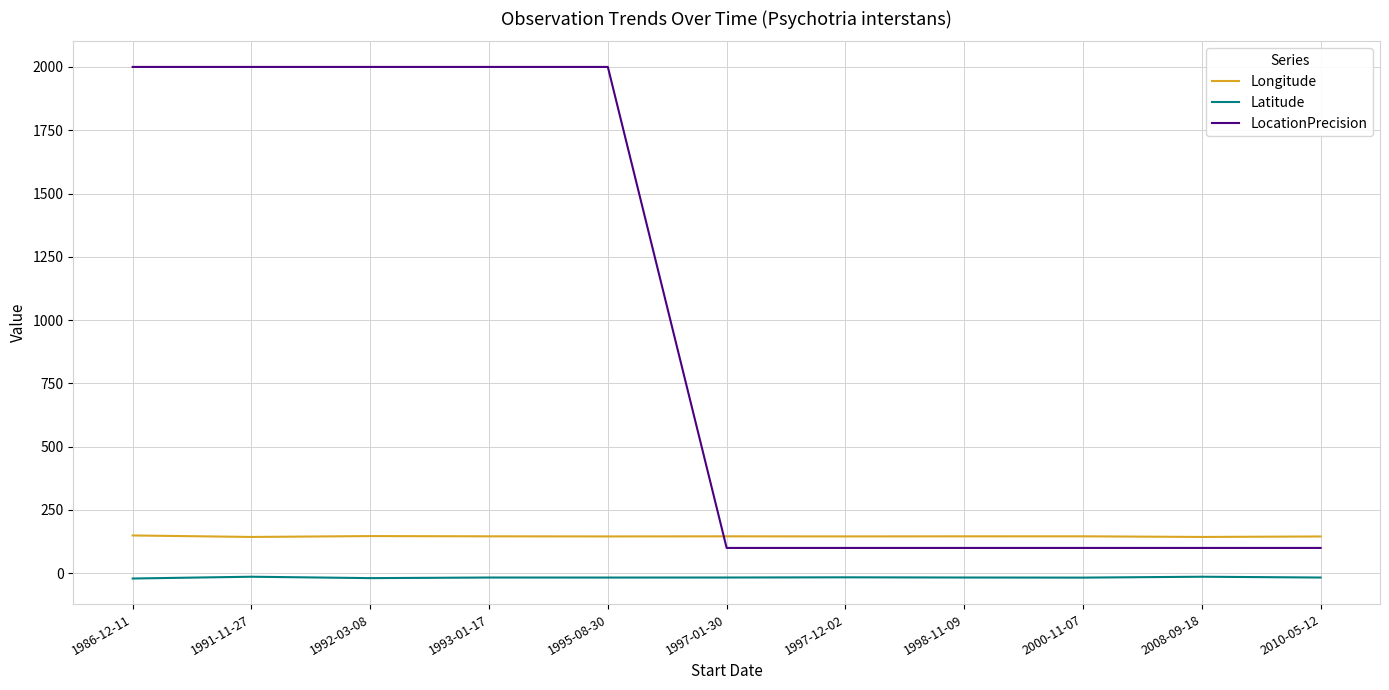

True or false: LocationPrecision and Longitude cross at least once.

True